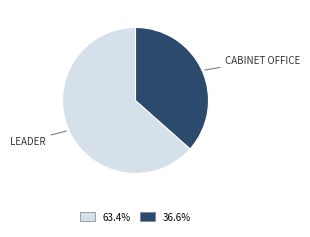

Is there a majority slice in this chart?

Yes